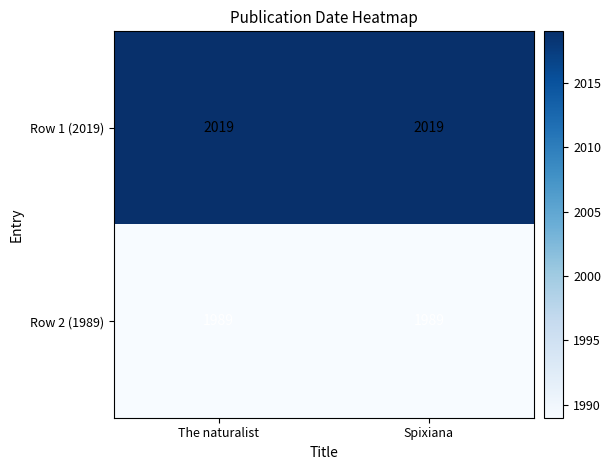

Reading left to right, transcribe all the data shown in this chart.

Row 1 (2019): The naturalist=2019	Spixiana=2019
Row 2 (1989): The naturalist=1989	Spixiana=1989